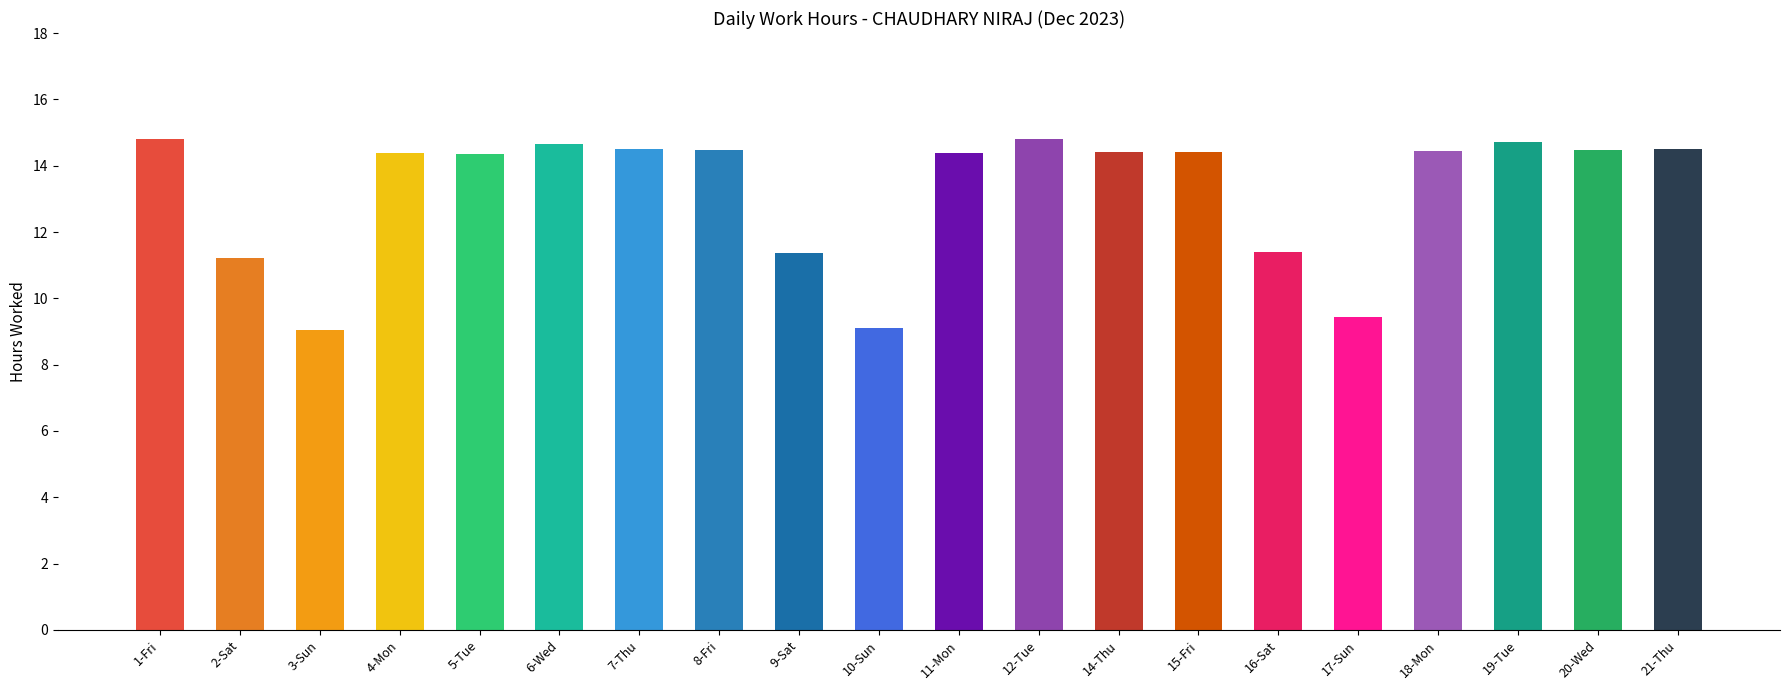

How many distinct data groups are displayed?

1